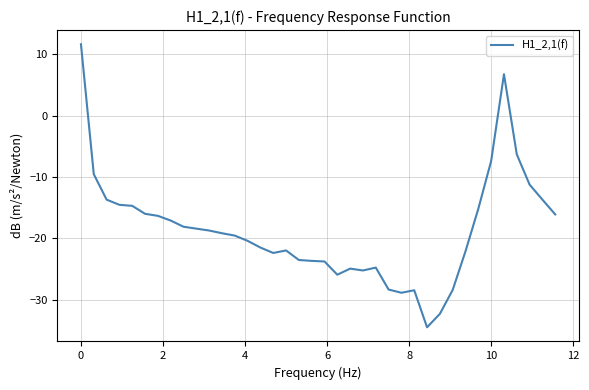

What is the minimum value shown in the chart?

-34.5